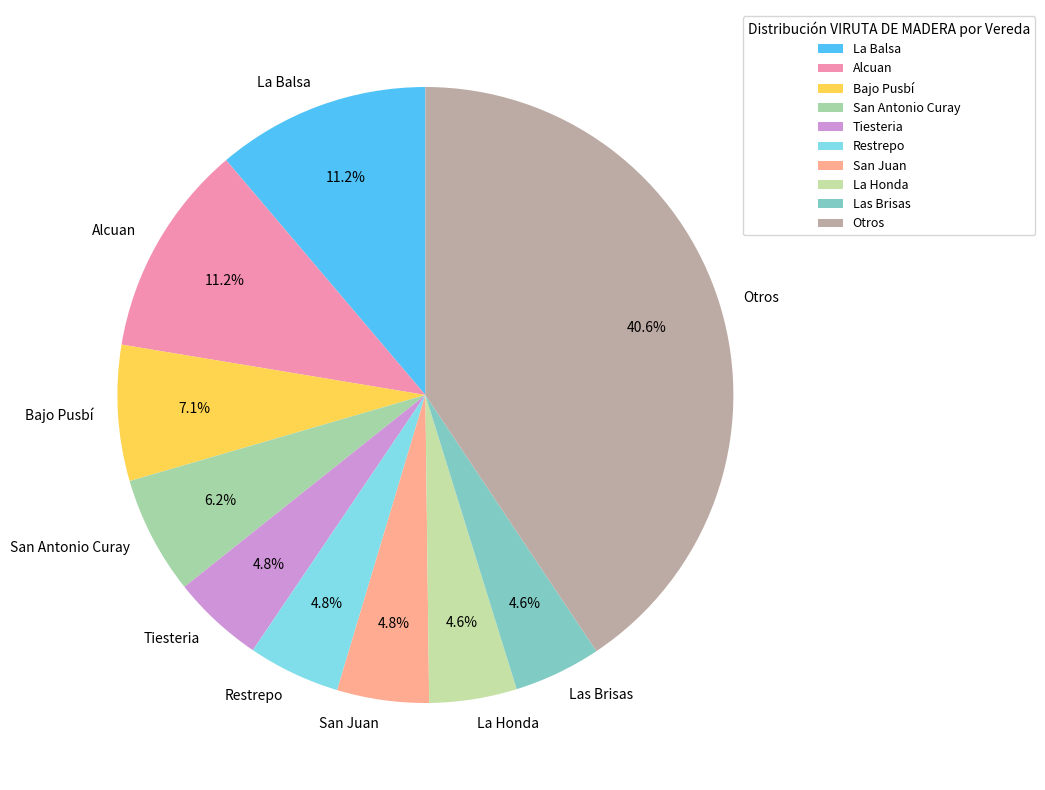

How much of the chart is everything except La Balsa?

88.8%